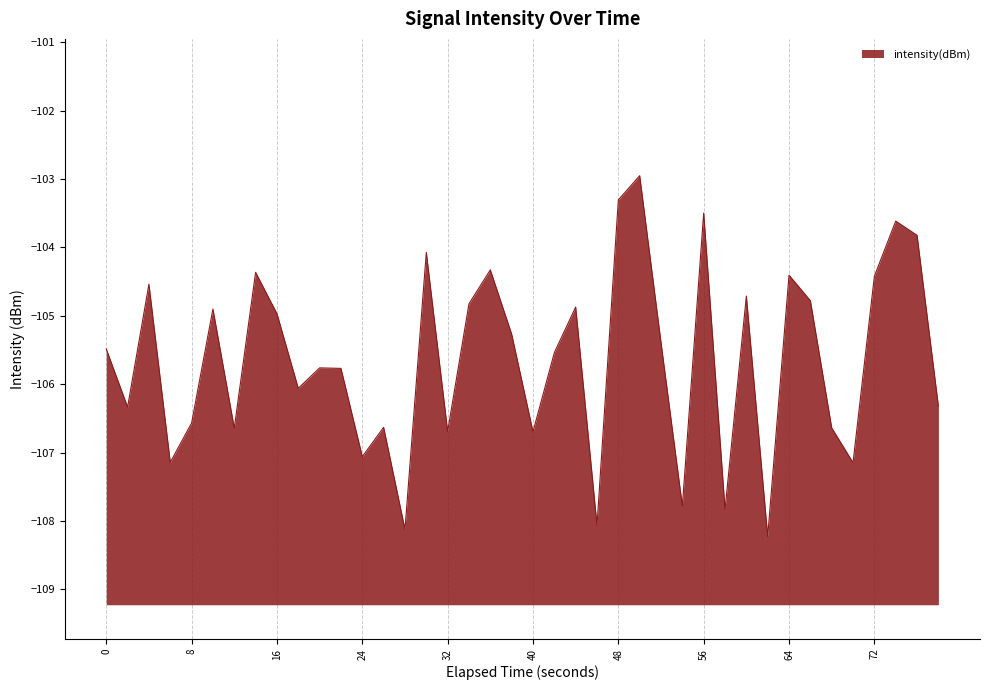

Read the value at 32.

-106.7